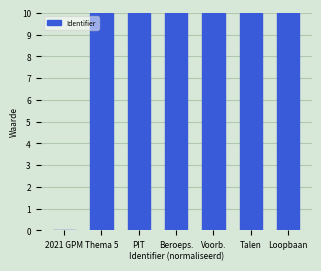

Read the value at Loopbaan.

10.0